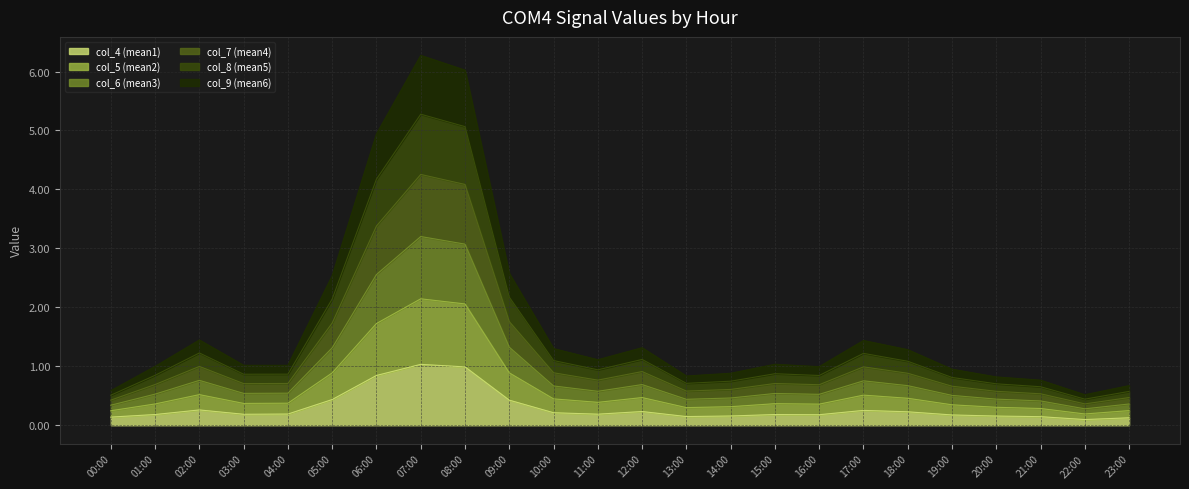

What is the label of the 6th point from the left?

05:00